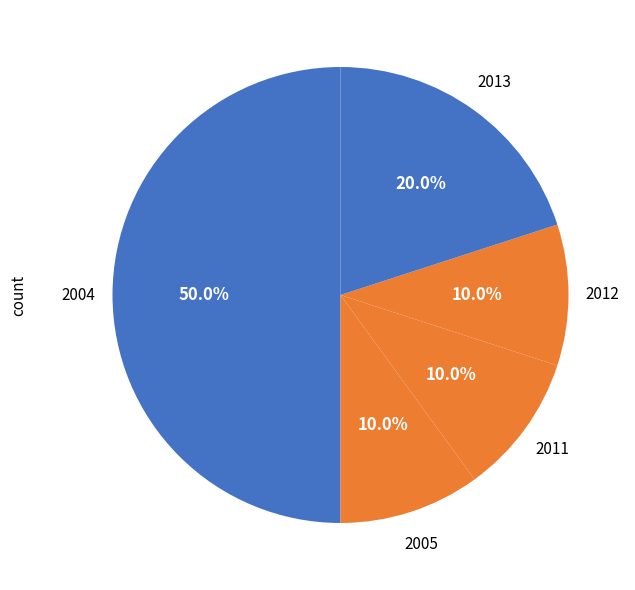

Which slice is the largest?

2004